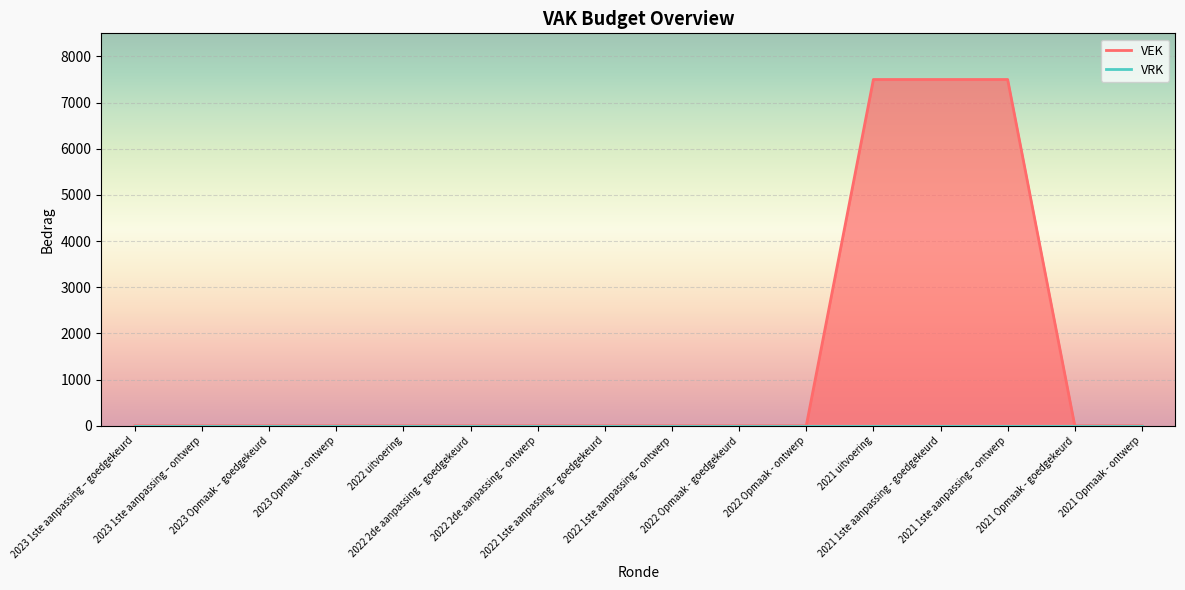

Does the chart display data point markers on the line(s)?

No